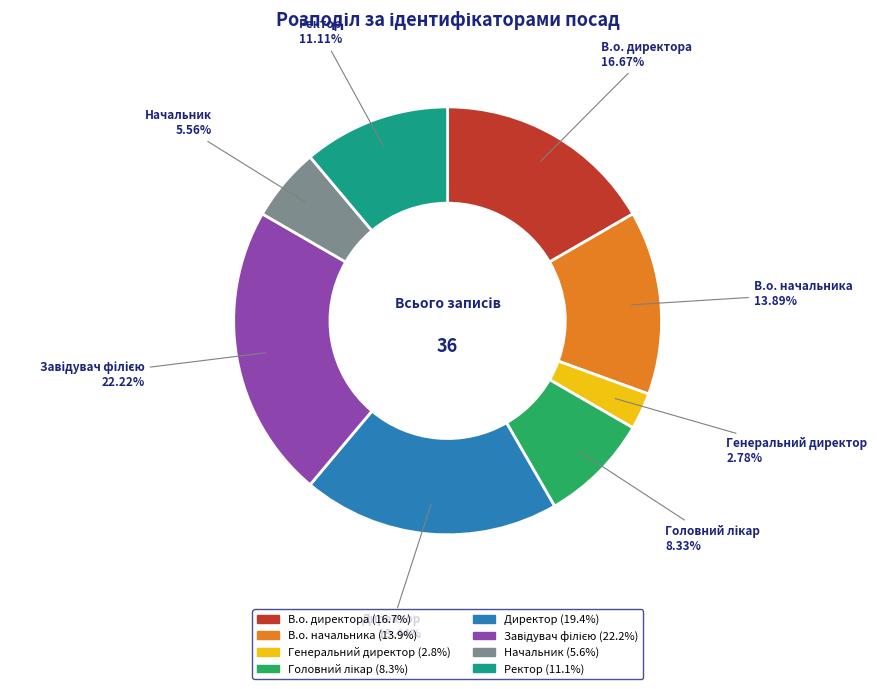

To the nearest percent, what percentage of the pie is Директор?

19%